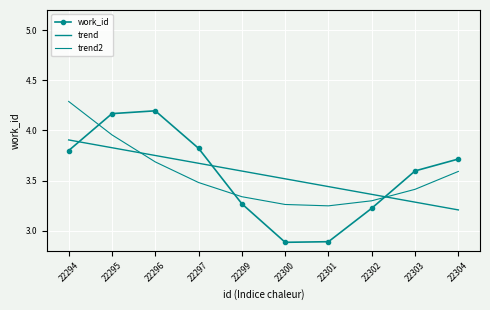

Which series changed the most between 22297 and 22299?

work_id